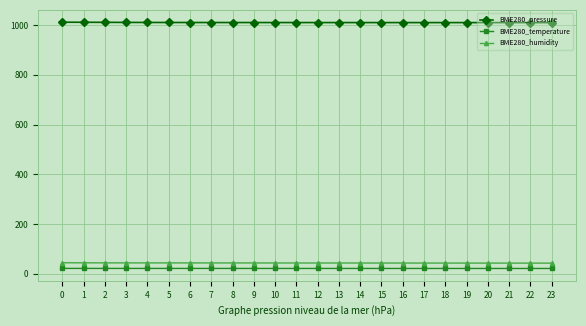

What is the total value across all series at 17?

1074.6